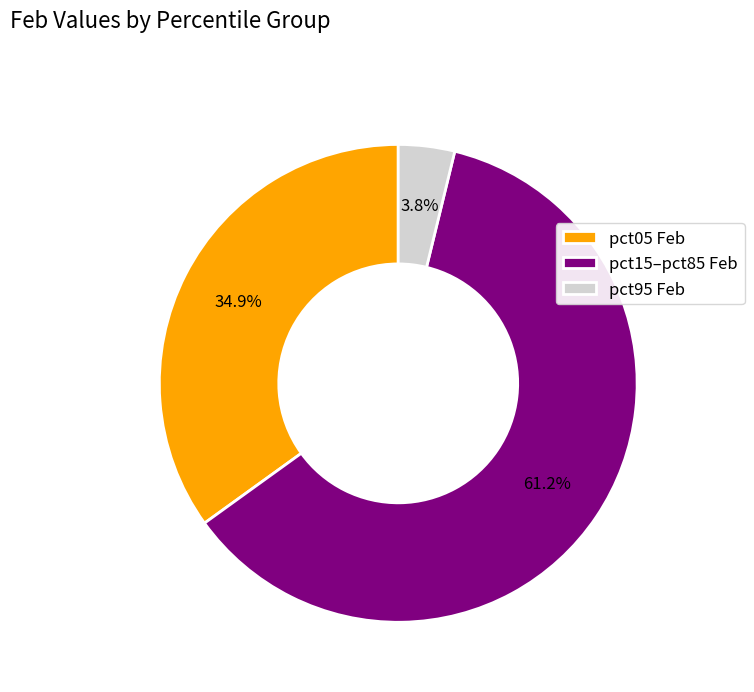

Count the number of slices in the pie.

3